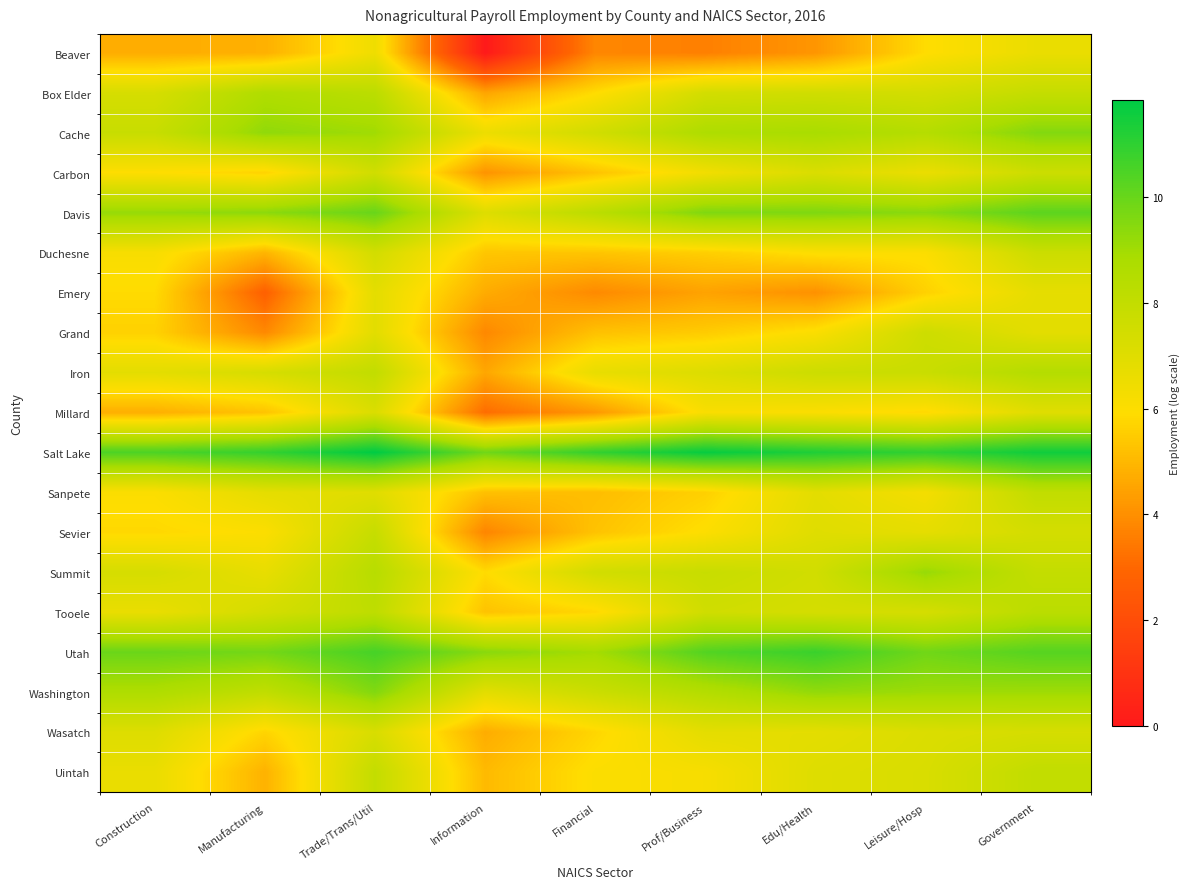

Reading left to right, transcribe all the data shown in this chart.

Beaver: Construction=4.7	Manufacturing=4.8	Trade/Trans/Util=6.5	Information=0.0	Financial=3.8	Prof/Business=3.6	Edu/Health=4.2	Leisure/Hosp=5.9	Government=6.6
Box Elder: Construction=7.3	Manufacturing=8.6	Trade/Trans/Util=8.3	Information=4.5	Financial=5.9	Prof/Business=7.4	Edu/Health=7.5	Leisure/Hosp=7.4	Government=7.9
Cache: Construction=7.8	Manufacturing=9.3	Trade/Trans/Util=9.0	Information=6.5	Financial=7.5	Prof/Business=8.7	Edu/Health=8.9	Leisure/Hosp=8.5	Government=9.5
Carbon: Construction=6.0	Manufacturing=5.7	Trade/Trans/Util=7.5	Information=4.1	Financial=5.3	Prof/Business=6.4	Edu/Health=7.2	Leisure/Hosp=6.6	Government=7.7
Davis: Construction=9.2	Manufacturing=9.4	Trade/Trans/Util=10.0	Information=7.1	Financial=8.3	Prof/Business=9.6	Edu/Health=9.6	Leisure/Hosp=9.4	Government=10.2
Duchesne: Construction=6.2	Manufacturing=4.9	Trade/Trans/Util=7.4	Information=5.4	Financial=5.3	Prof/Business=5.6	Edu/Health=6.0	Leisure/Hosp=6.0	Government=7.7
Emery: Construction=5.9	Manufacturing=2.8	Trade/Trans/Util=6.8	Information=4.7	Financial=3.9	Prof/Business=4.5	Edu/Health=4.0	Leisure/Hosp=5.6	Government=6.8
Grand: Construction=5.6	Manufacturing=3.8	Trade/Trans/Util=6.9	Information=3.8	Financial=5.2	Prof/Business=5.5	Edu/Health=6.1	Leisure/Hosp=7.6	Government=6.9
Iron: Construction=6.8	Manufacturing=7.3	Trade/Trans/Util=8.0	Information=4.6	Financial=6.7	Prof/Business=7.1	Edu/Health=7.7	Leisure/Hosp=7.8	Government=8.5
Millard: Construction=4.8	Manufacturing=5.3	Trade/Trans/Util=7.2	Information=3.1	Financial=4.2	Prof/Business=6.1	Edu/Health=6.1	Leisure/Hosp=5.8	Government=7.0
Salt Lake: Construction=10.5	Manufacturing=10.9	Trade/Trans/Util=11.8	Information=9.9	Financial=10.9	Prof/Business=11.7	Edu/Health=11.3	Leisure/Hosp=11.0	Government=11.5
Sanpete: Construction=6.0	Manufacturing=6.8	Trade/Trans/Util=7.0	Information=5.2	Financial=5.1	Prof/Business=5.6	Edu/Health=6.9	Leisure/Hosp=6.3	Government=8.0
Sevier: Construction=5.8	Manufacturing=6.0	Trade/Trans/Util=7.9	Information=3.8	Financial=5.3	Prof/Business=6.0	Edu/Health=7.0	Leisure/Hosp=6.8	Government=7.4
Summit: Construction=7.3	Manufacturing=6.7	Trade/Trans/Util=8.4	Information=5.9	Financial=7.5	Prof/Business=7.8	Edu/Health=7.5	Leisure/Hosp=9.2	Government=8.0
Tooele: Construction=6.6	Manufacturing=7.4	Trade/Trans/Util=8.2	Information=5.3	Financial=5.8	Prof/Business=7.5	Edu/Health=7.4	Leisure/Hosp=7.3	Government=8.3
Utah: Construction=10.0	Manufacturing=9.8	Trade/Trans/Util=10.6	Information=9.4	Financial=8.9	Prof/Business=10.4	Edu/Health=10.8	Leisure/Hosp=9.9	Government=10.3
Washington: Construction=8.7	Manufacturing=8.1	Trade/Trans/Util=9.6	Information=6.9	Financial=7.7	Prof/Business=8.5	Edu/Health=9.3	Leisure/Hosp=9.1	Government=9.0
Wasatch: Construction=7.1	Manufacturing=5.7	Trade/Trans/Util=7.2	Information=4.7	Financial=5.7	Prof/Business=6.8	Edu/Health=6.8	Leisure/Hosp=7.2	Government=7.3
Uintah: Construction=6.6	Manufacturing=4.9	Trade/Trans/Util=8.0	Information=5.1	Financial=6.0	Prof/Business=6.2	Edu/Health=7.0	Leisure/Hosp=7.2	Government=8.0